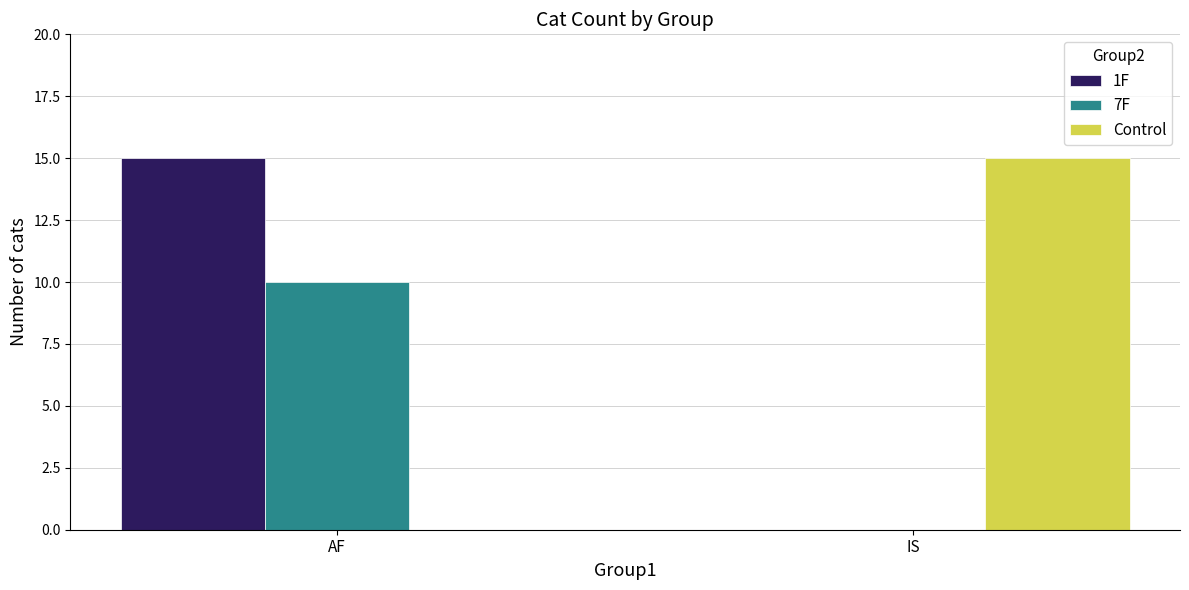

How many 7F values are between 0 and 10?

2